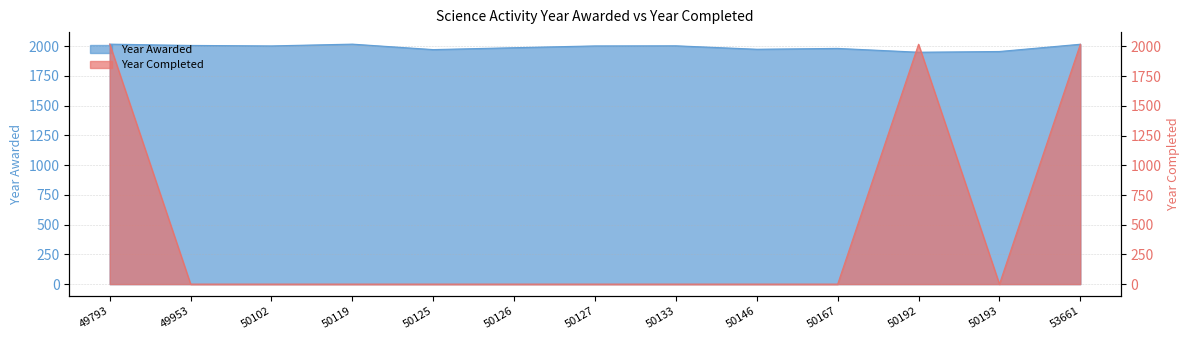

Where is the first local maximum for Year Awarded?

50119